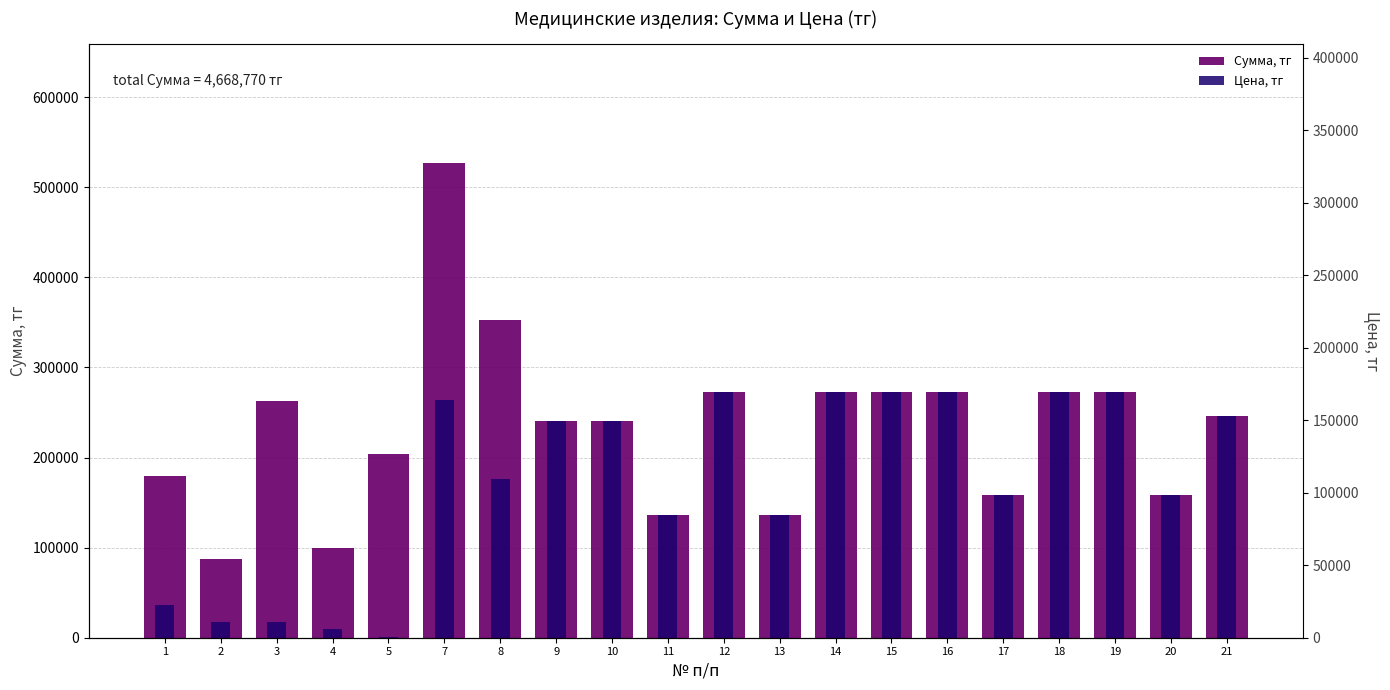

What is the total value across all series at 10?

480400